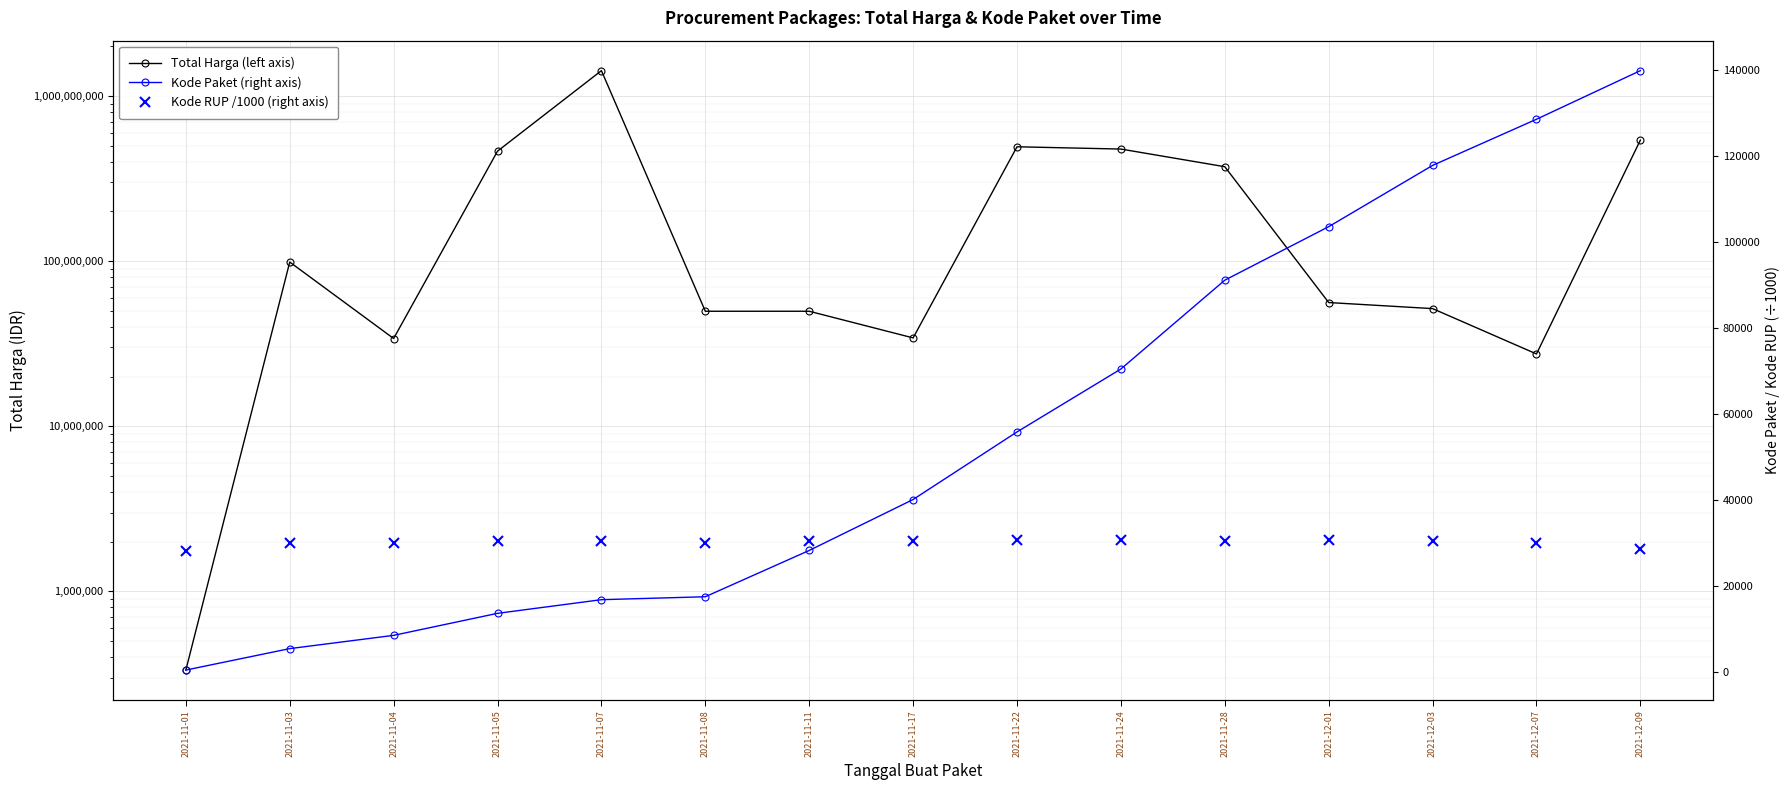

How many interior local valleys does the Kode RUP /1000 (right axis) series have?

3